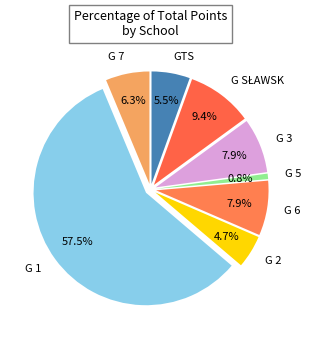

True or false: G 6 accounts for 8% of the total.

True